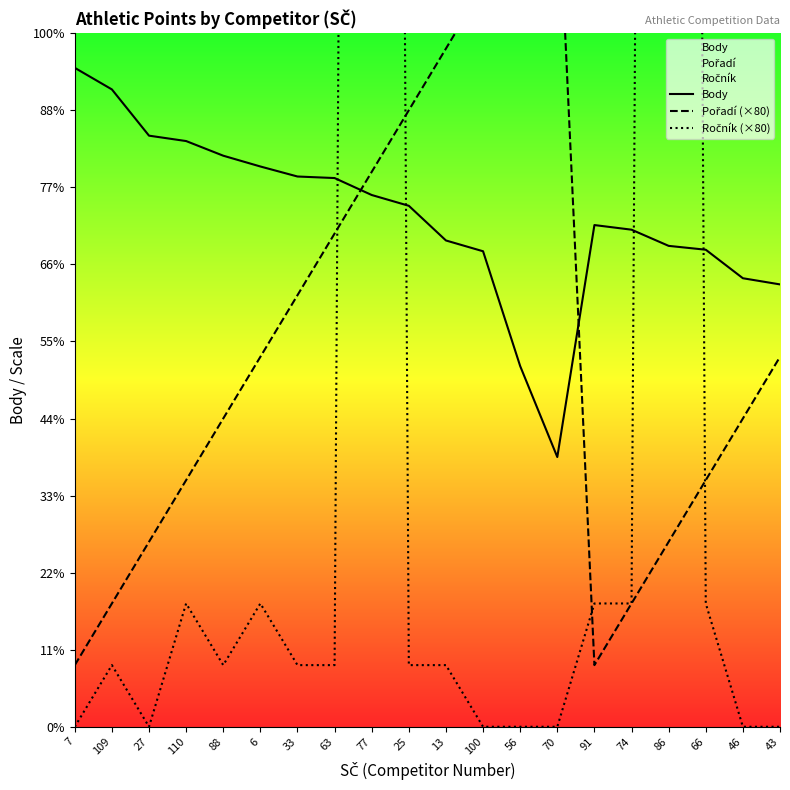

What is the difference between the maximum and second lowest values in the Body series?

387